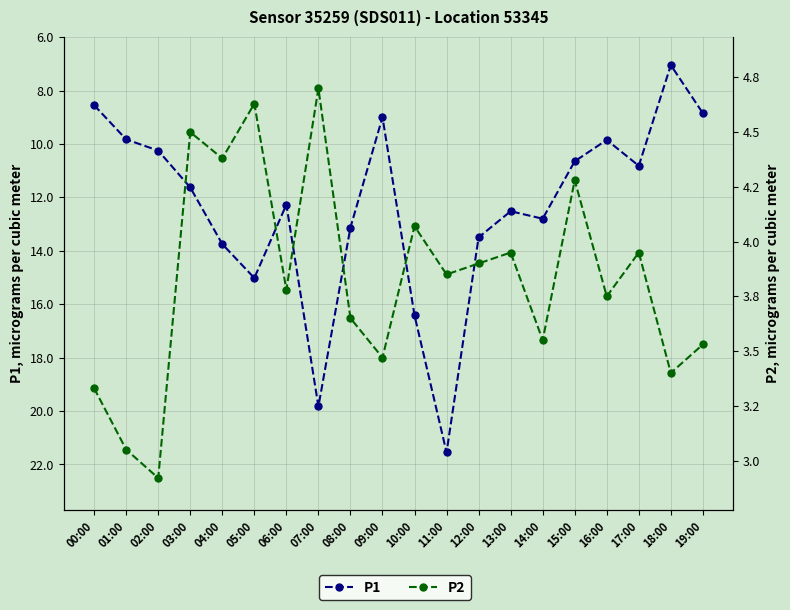

Where is the first local maximum for P1?

05:00